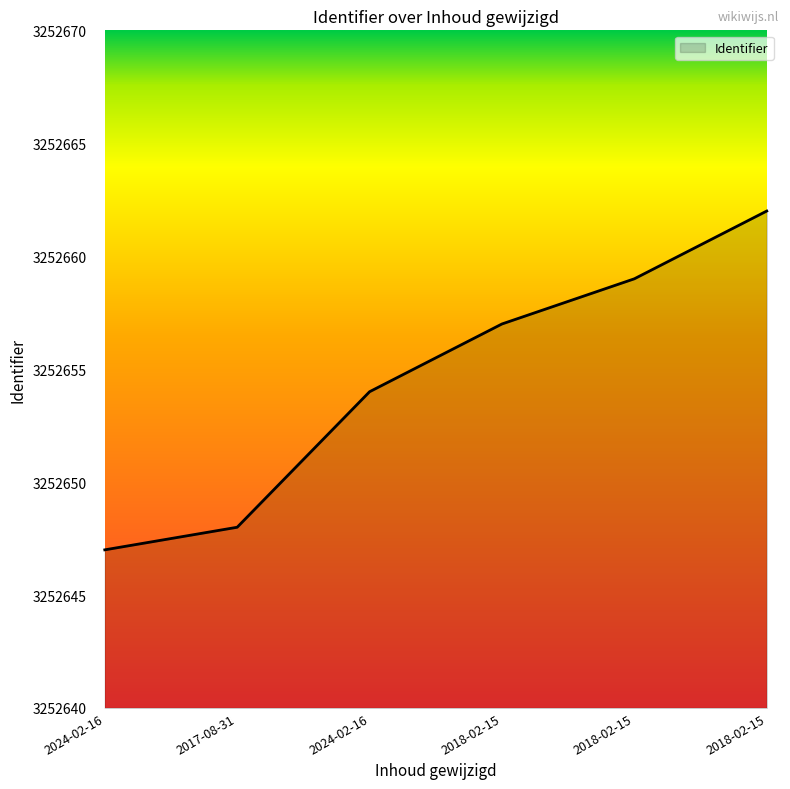

What is the maximum value shown in the chart?

3252662